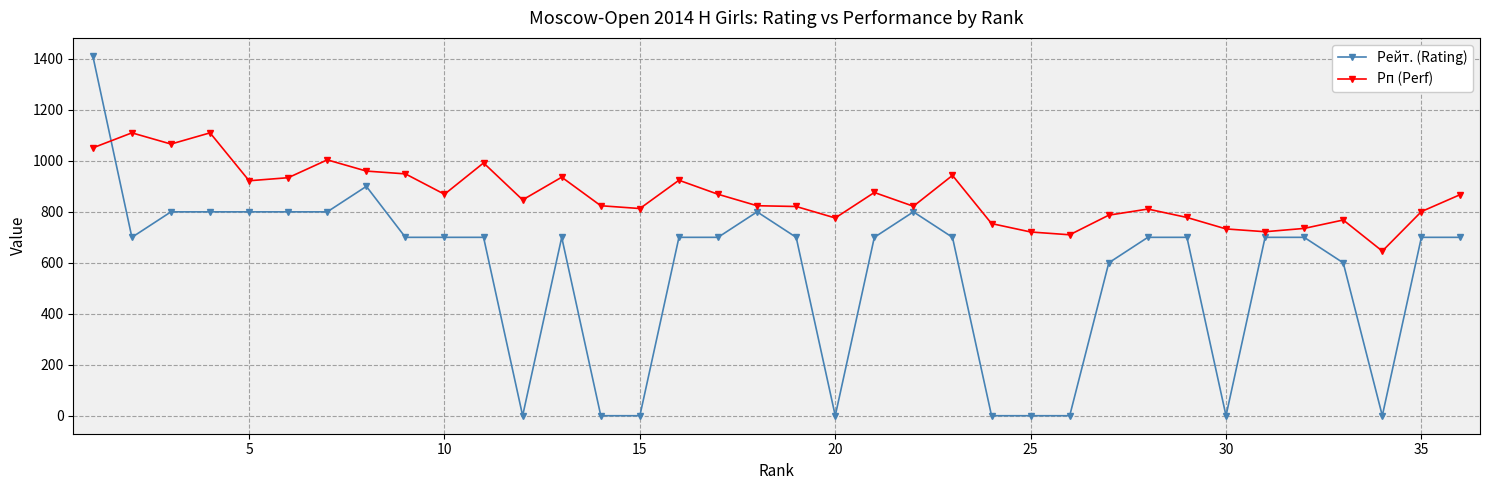

Rank the series by their average value, from highest to lowest.

Рп (Perf), Рейт. (Rating)